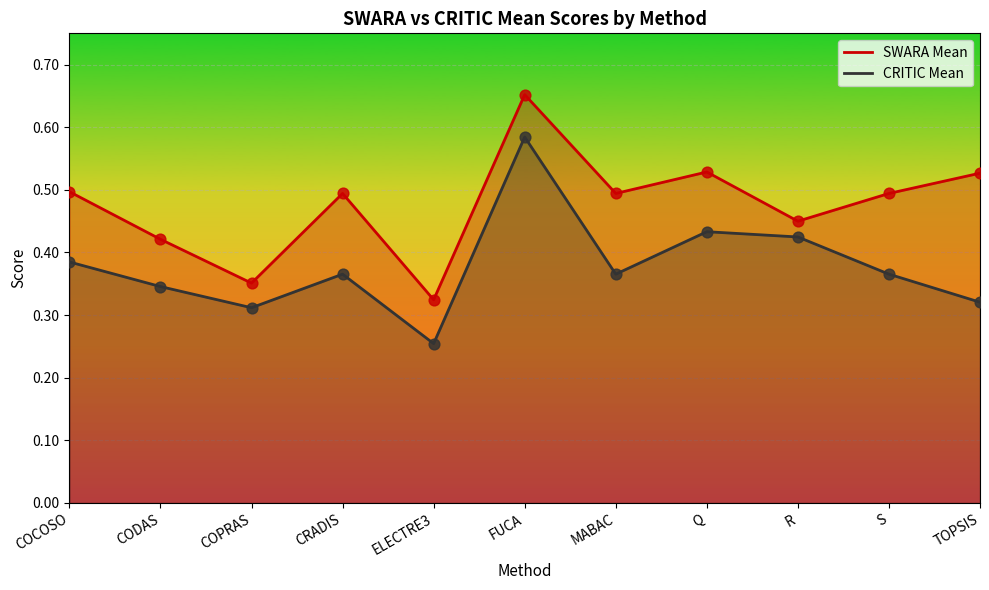

Is the value of CRITIC Mean at Q greater than the value of SWARA Mean at Q?

No